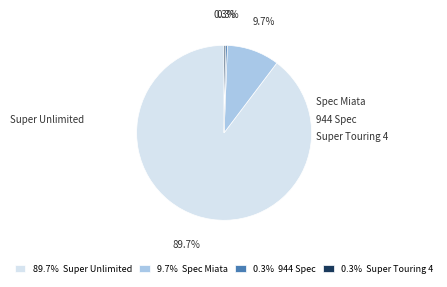

Rank the categories by value from lowest to highest.

944 Spec, Super Touring 4, Spec Miata, Super Unlimited